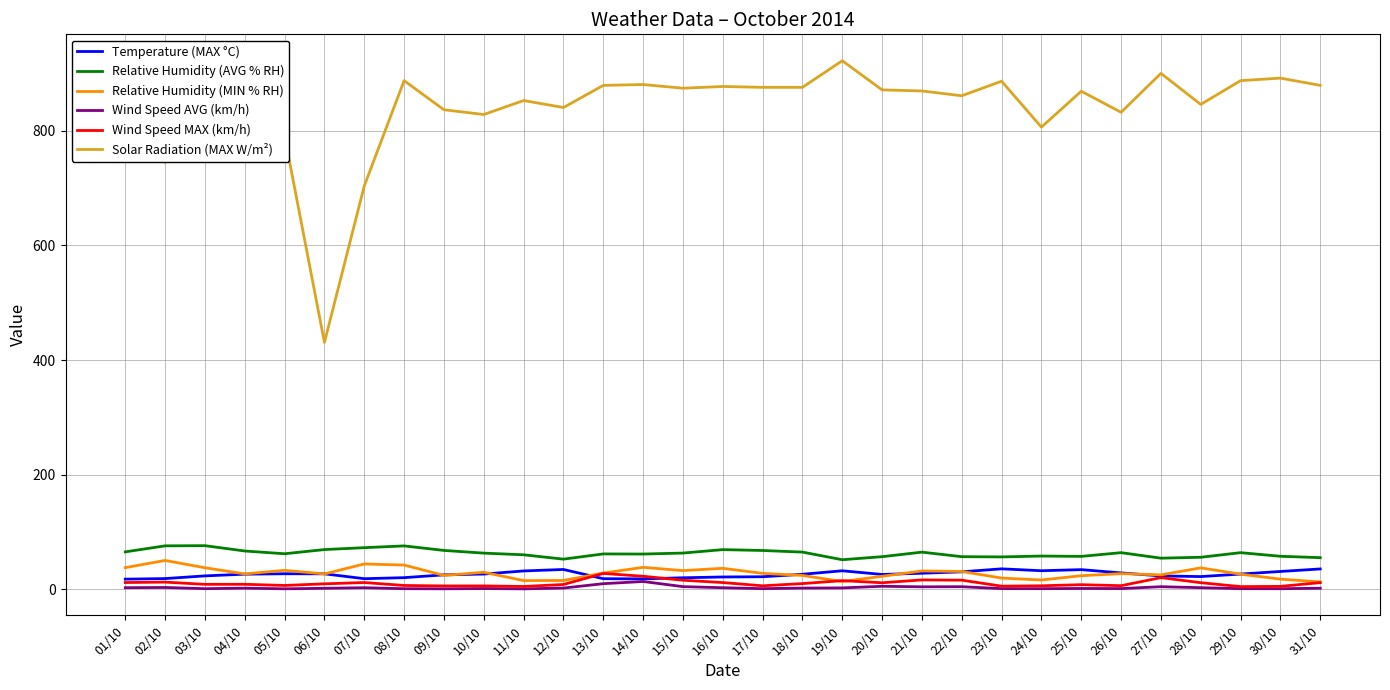

What is the highest value of the Relative Humidity (AVG % RH) series?

76.3